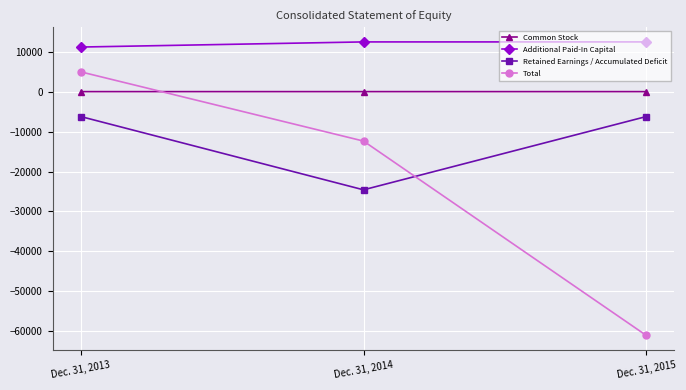

Where is Total nearest to the value -28040?

Dec. 31, 2014